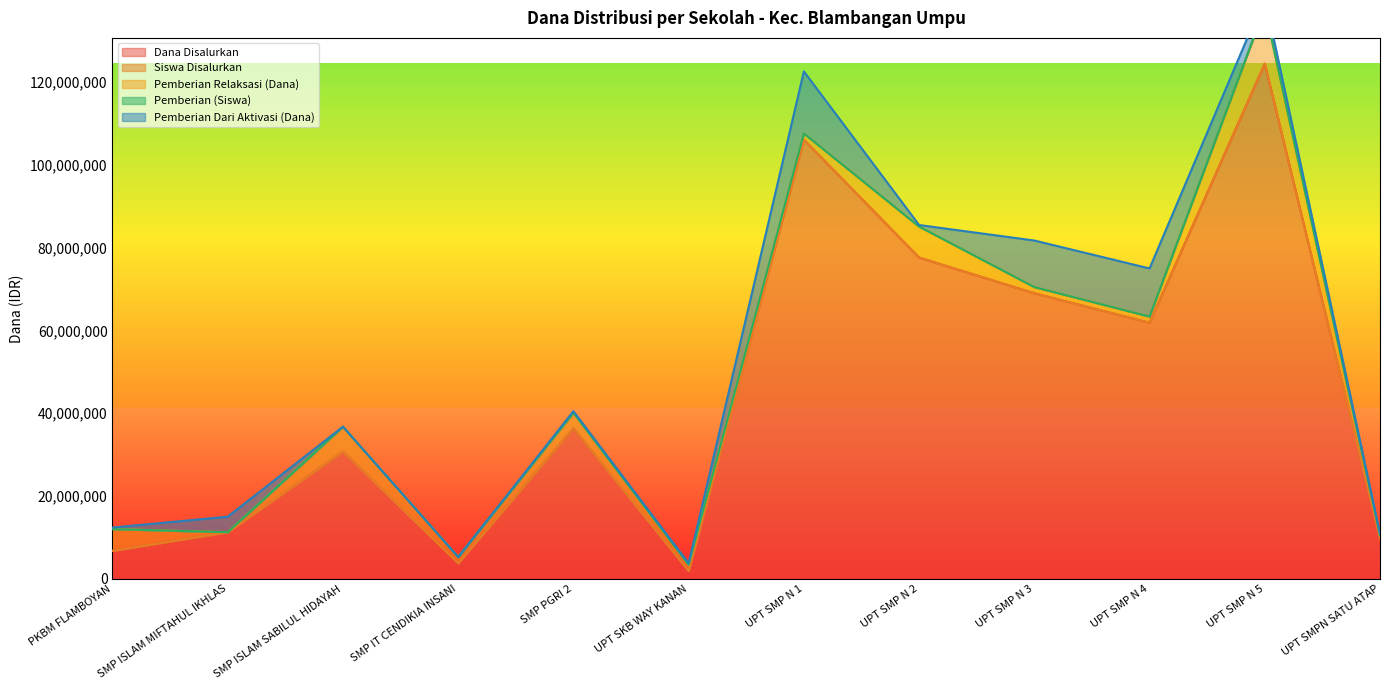

Does the chart display data point markers on the line(s)?

No